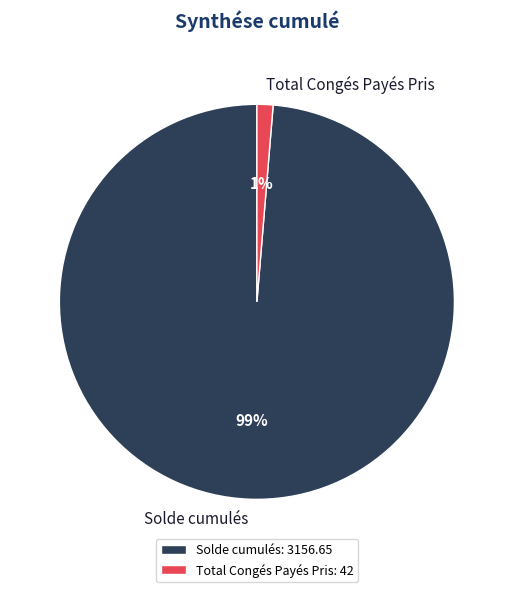

To the nearest percent, what is the average slice percentage?

50%